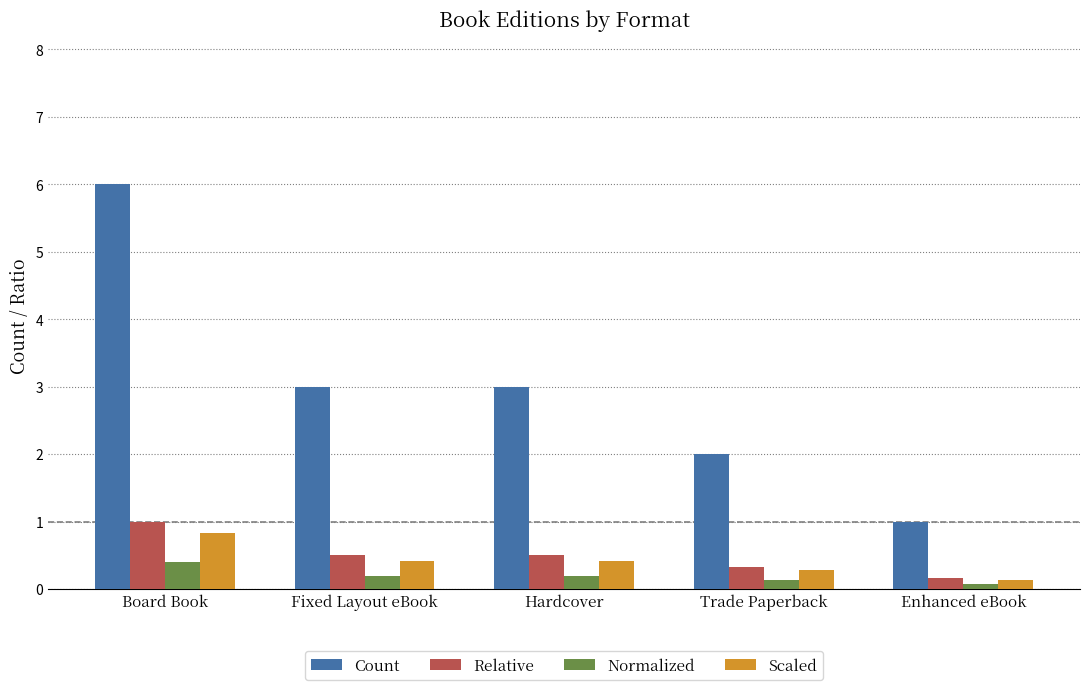

Reading right to left, extract all data points from this chart.

Count: 1.0	2.0	3.0	3.0	6.0
Relative: 0.2	0.3	0.5	0.5	1.0
Normalized: 0.1	0.1	0.2	0.2	0.4
Scaled: 0.1	0.3	0.4	0.4	0.8